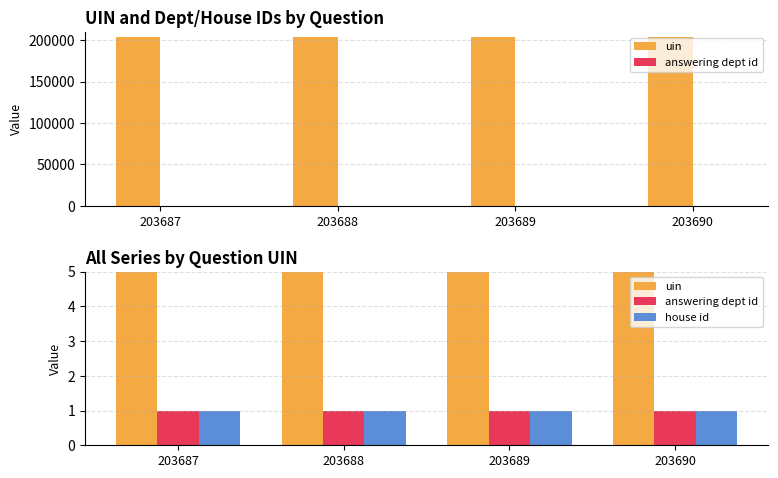

Does the chart contain stacked bars?

No